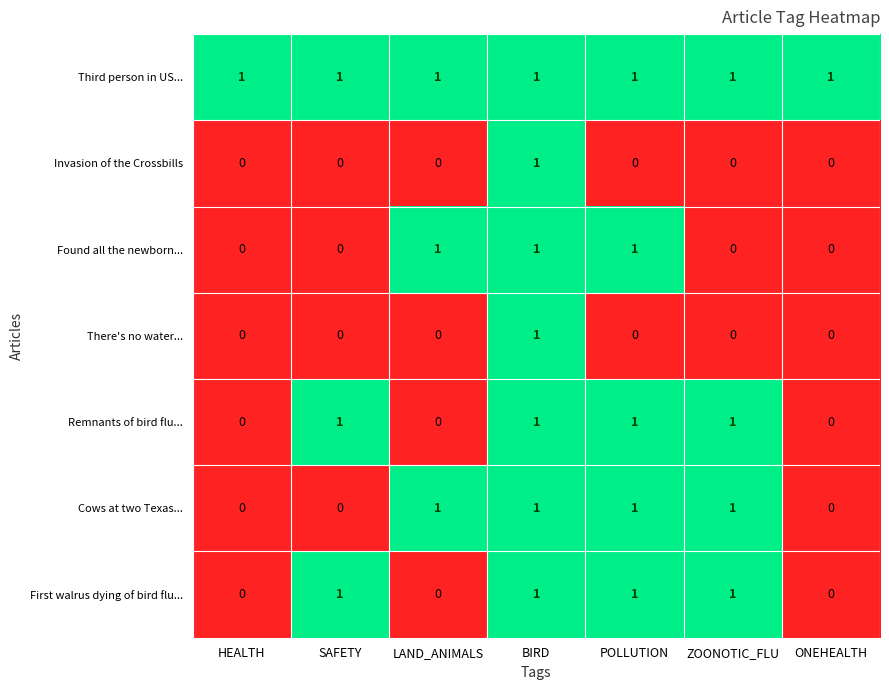

The Cows at two Texas... series shows 1 at LAND_ANIMALS. True or false?

True